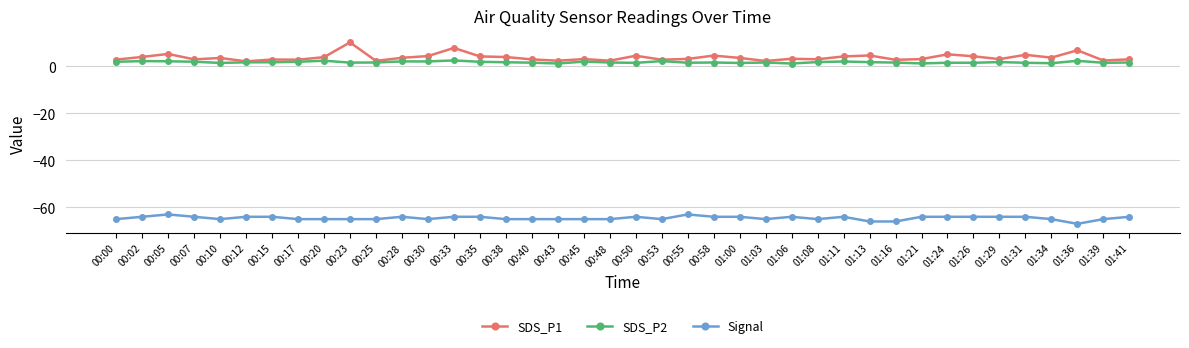

What are all the series names shown in the legend?

SDS_P1, SDS_P2, Signal